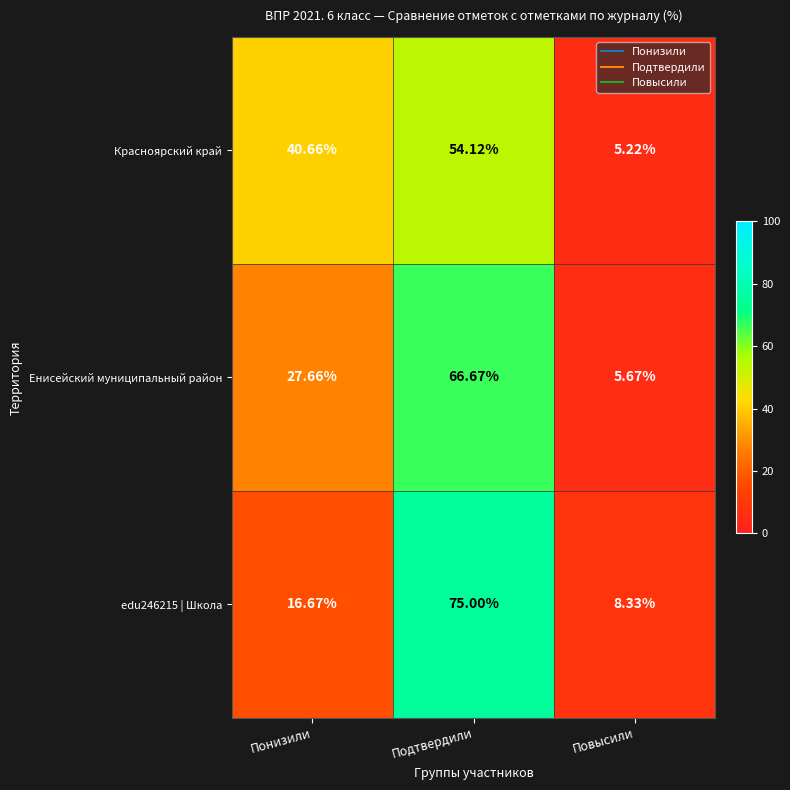

Which label corresponds to the smallest value in the chart?

Повысили